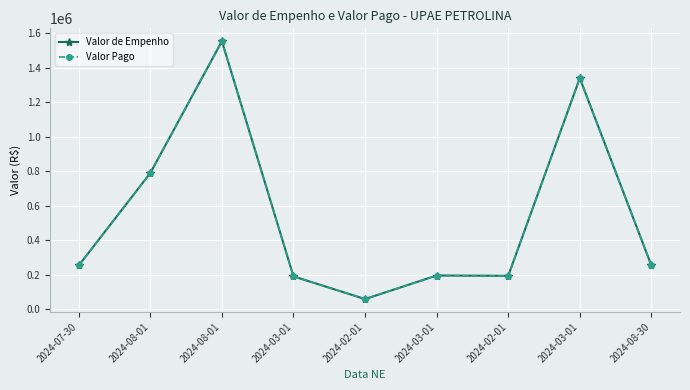

True or false: Valor de Empenho and Valor Pago cross at least once.

False